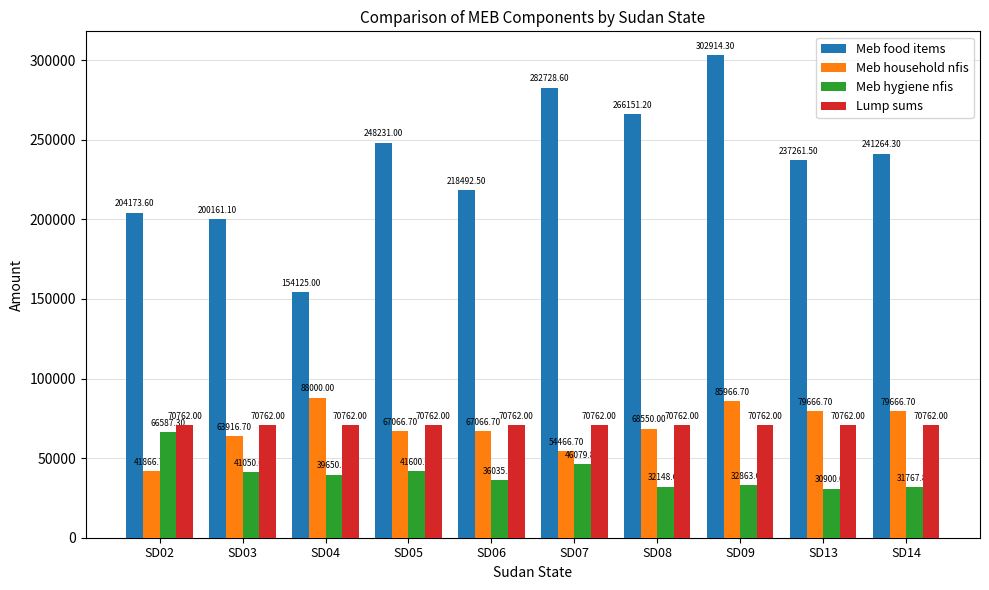

Reading right to left, what are all the values shown in this chart?

Meb food items: 241264.3	237261.5	302914.3	266151.2	282728.6	218492.5	248231.0	154125.0	200161.1	204173.6
Meb household nfis: 79666.7	79666.7	85966.7	68550.0	54466.7	67066.7	67066.7	88000.0	63916.7	41866.7
Meb hygiene nfis: 31767.8	30900.0	32863.6	32148.6	46079.8	36035.3	41600.0	39650.8	41050.0	66587.3
Lump sums: 70762.0	70762.0	70762.0	70762.0	70762.0	70762.0	70762.0	70762.0	70762.0	70762.0